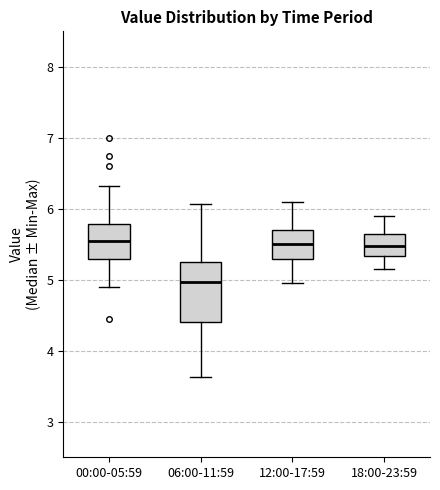

Reading left to right, read every box against the y-axis: the position of its median line, the range the box covers, and the ends of its whiskers. The values are not printed on the chart, so give them approximately, as read against the axis.

00:00-05:59: median 5.6, box 5.3 to 5.8, whiskers 4.9 to 6.3
06:00-11:59: median 5.0, box 4.4 to 5.3, whiskers 3.6 to 6.1
12:00-17:59: median 5.5, box 5.3 to 5.7, whiskers 5.0 to 6.1
18:00-23:59: median 5.5, box 5.3 to 5.7, whiskers 5.2 to 5.9